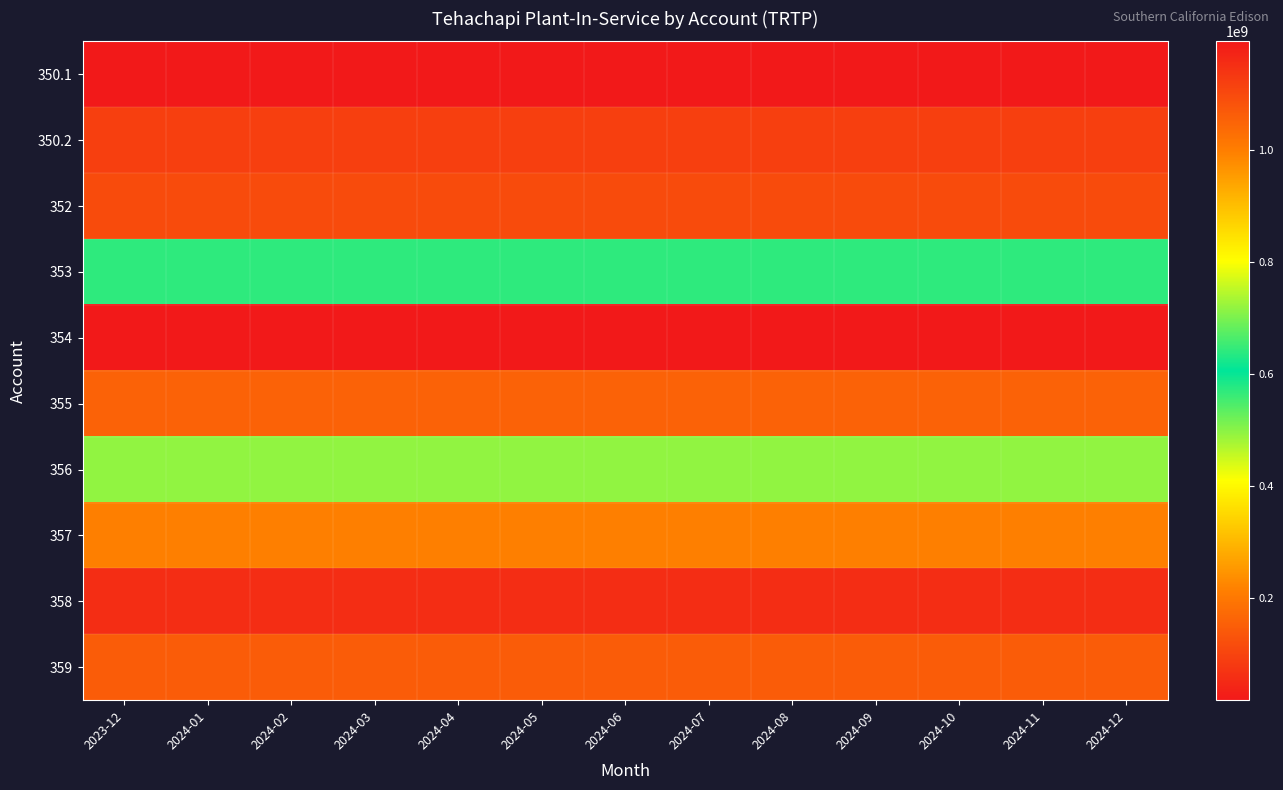

What is the total value across all series at 2023-12?

3062594758.9